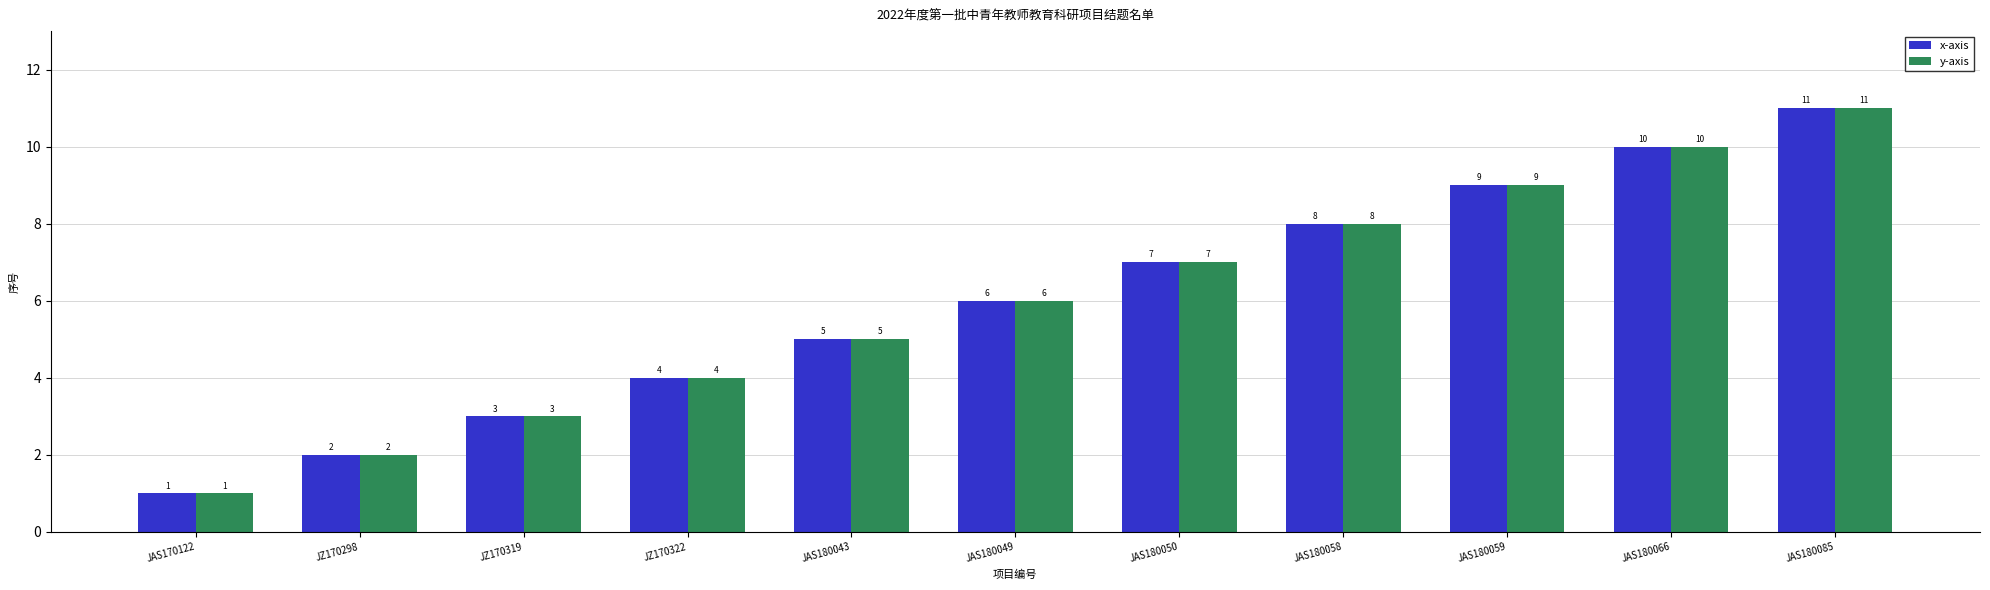

What is the label of the 7th bar from the right?

JAS180043